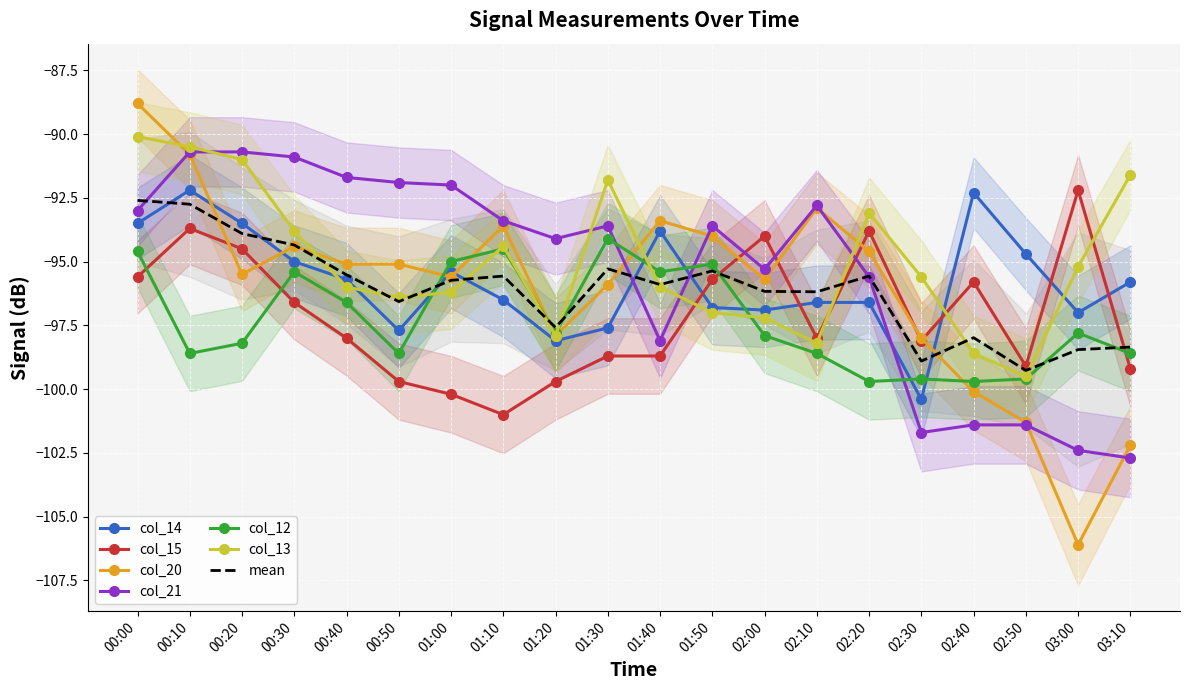

What is the total value across all series at 03:00?

-590.7